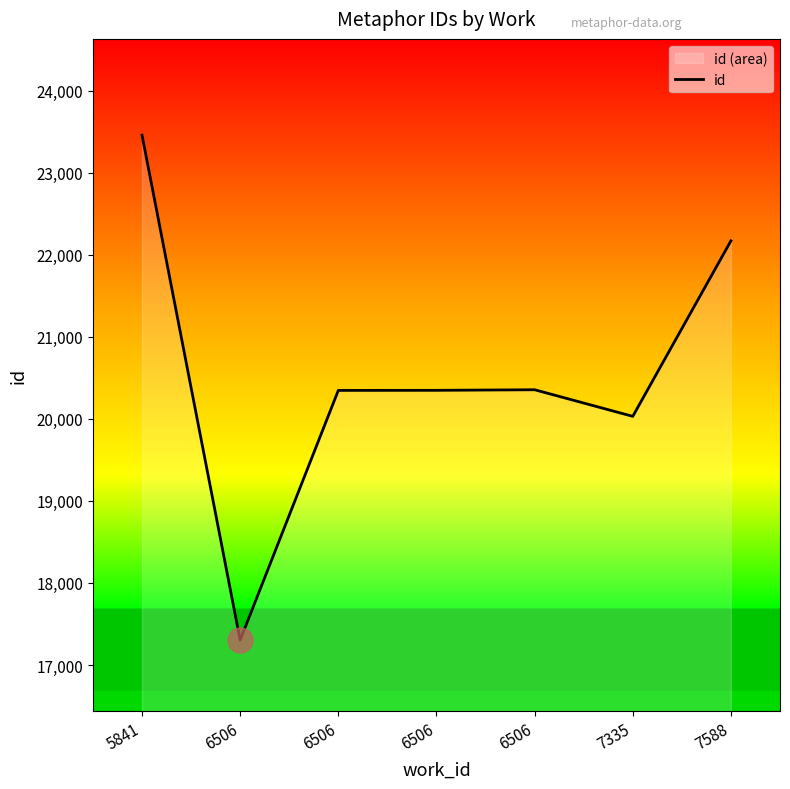

At which category does the data reach its first local peak?

6506